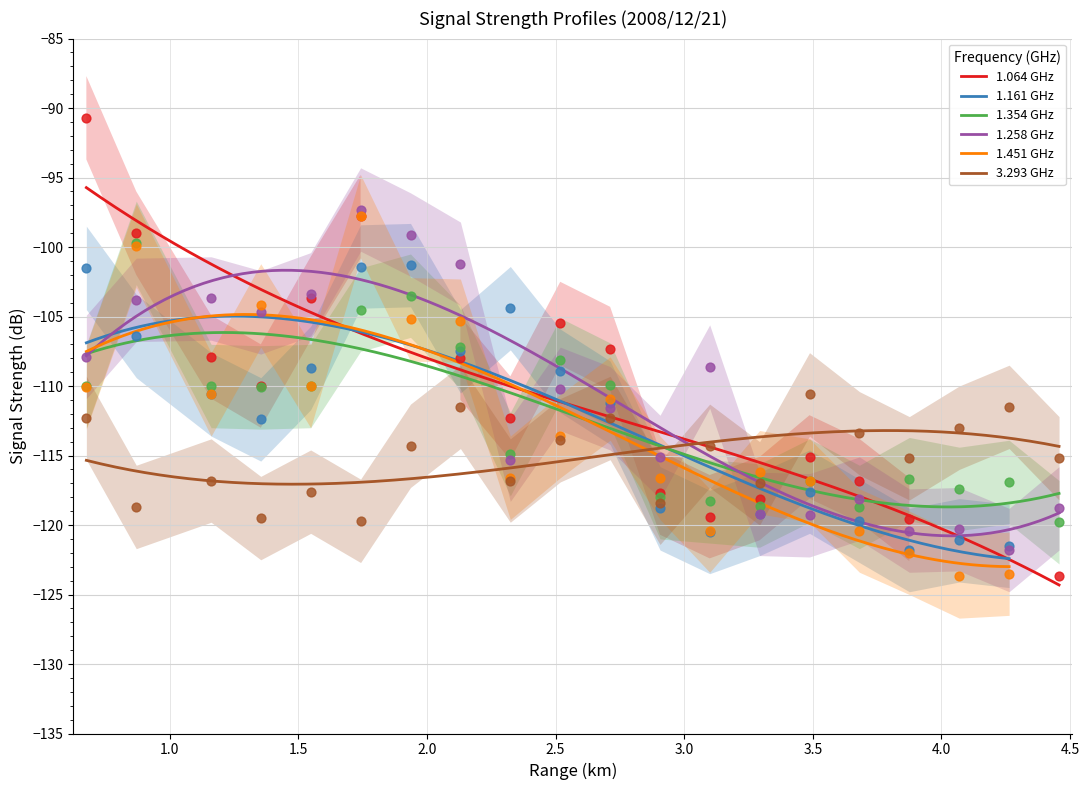

What is the lowest value of the 1.258 GHz series?

-120.8